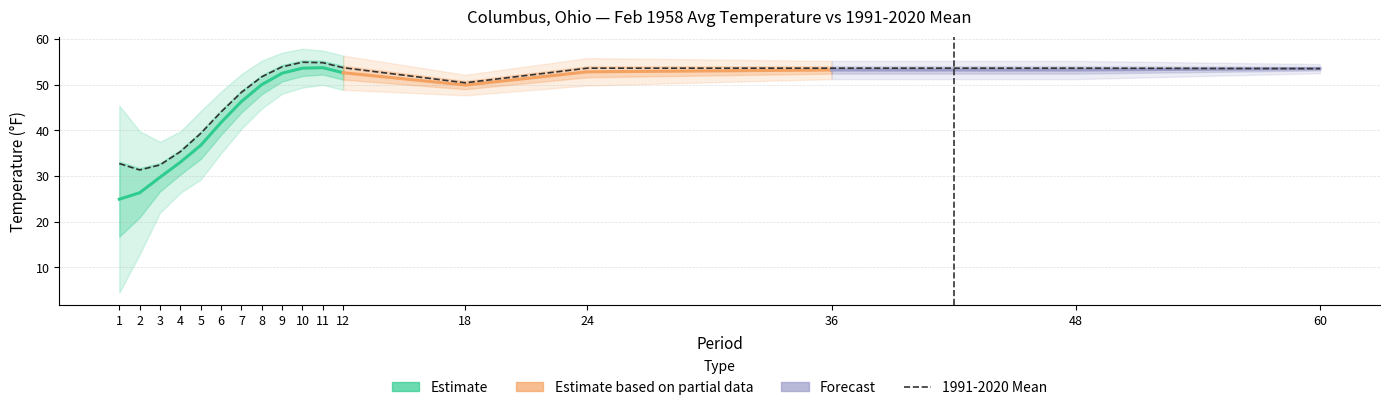

True or false: 1991-2020 Mean has more than 1 interior local peaks.

False